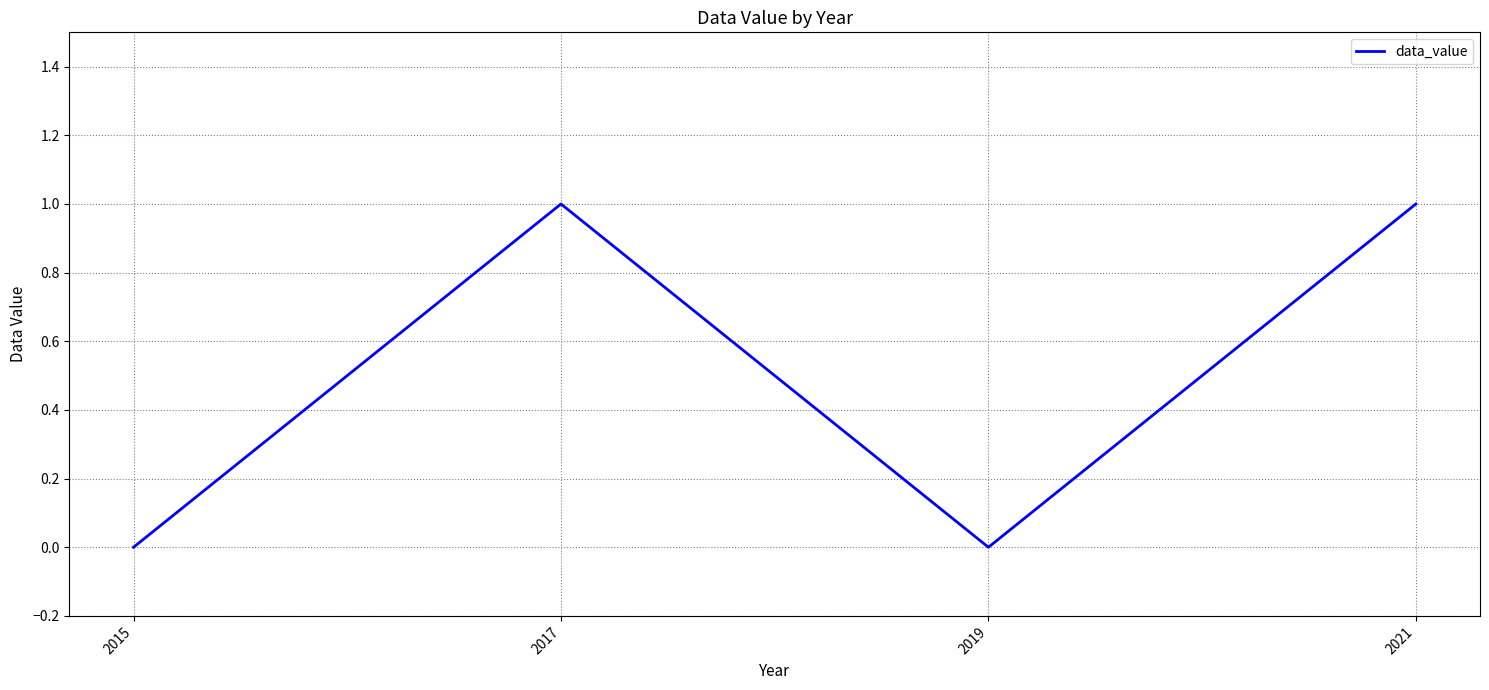

Reading right to left, transcribe all the data shown in this chart.

2021=1	2019=0	2017=1	2015=0